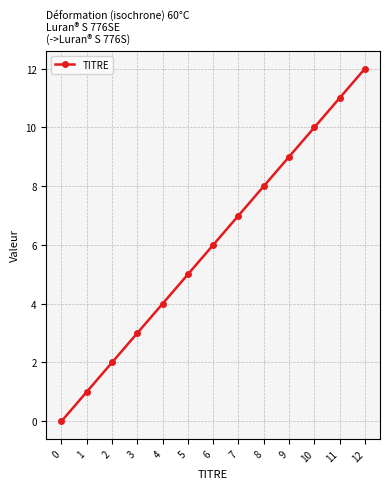

What is the difference between the values at 11 and 6?

5